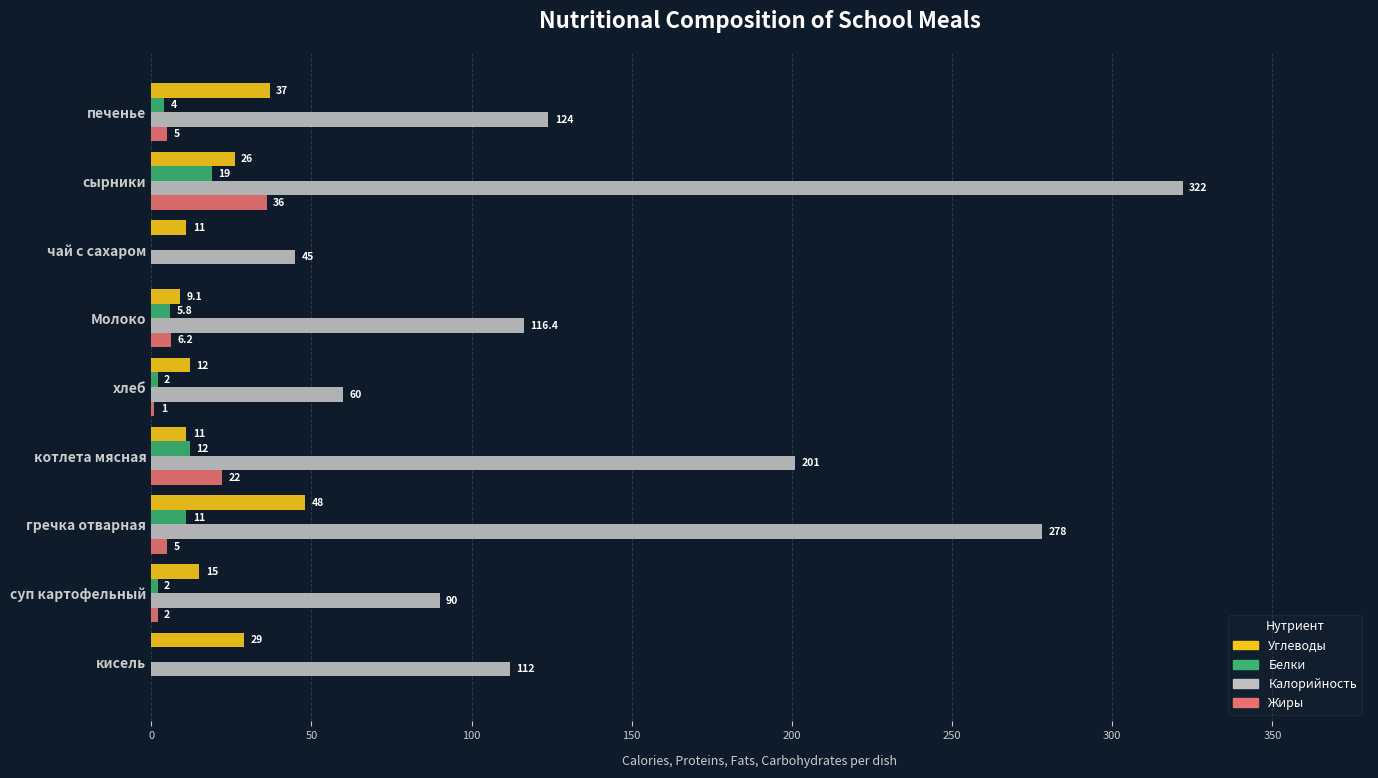

What is the maximum value shown in the chart?

322.0